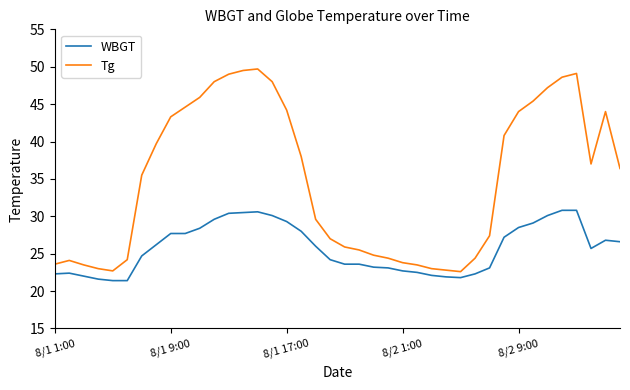

How many lines are shown in the chart?

2